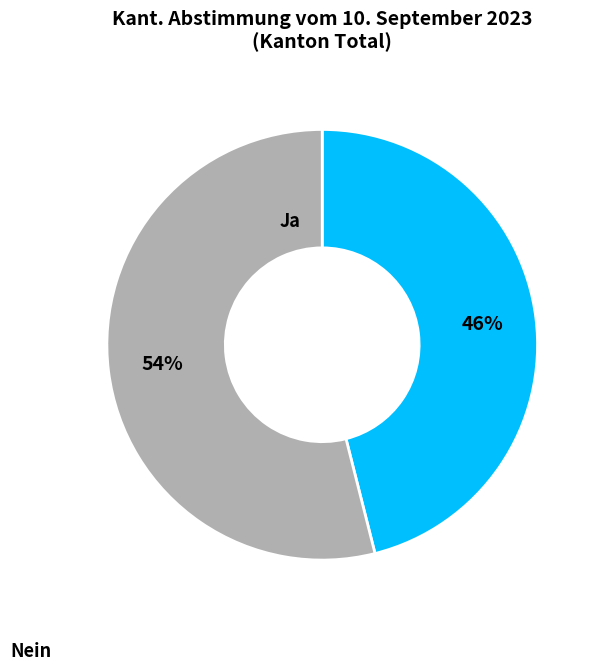

Count the number of slices in the pie.

2